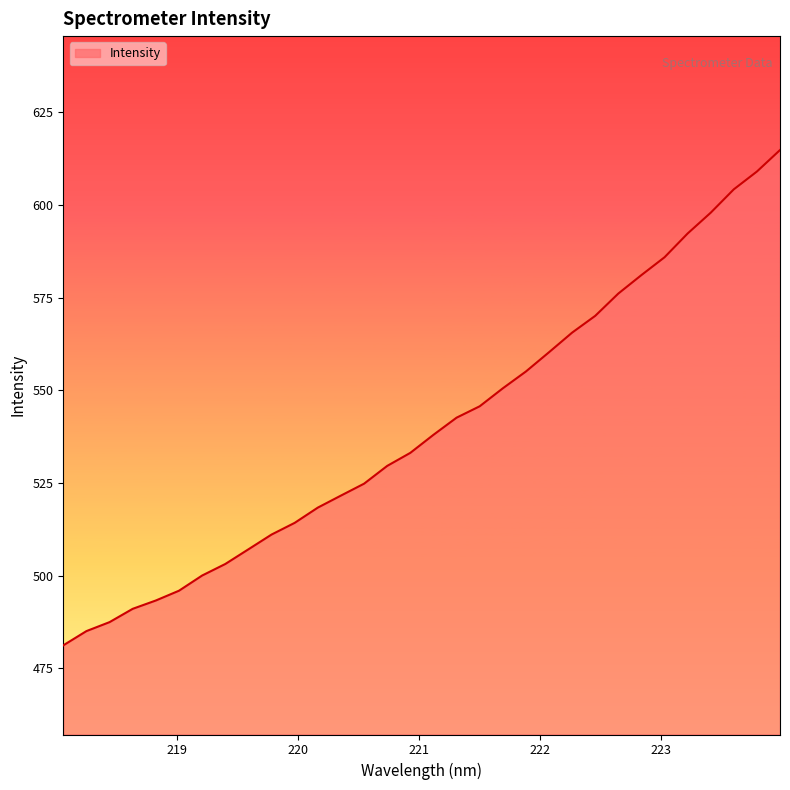

What is the smallest value displayed?

481.2